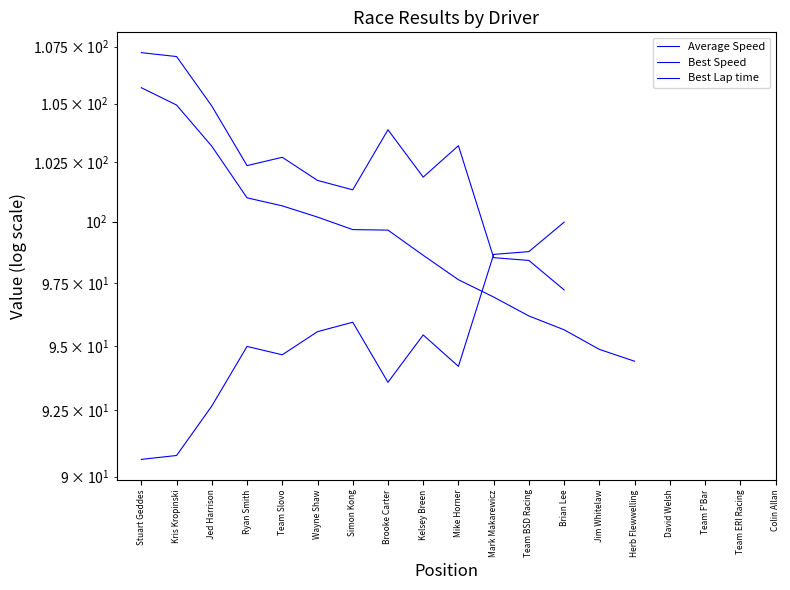

What position from the left is Brooke Carter?

8